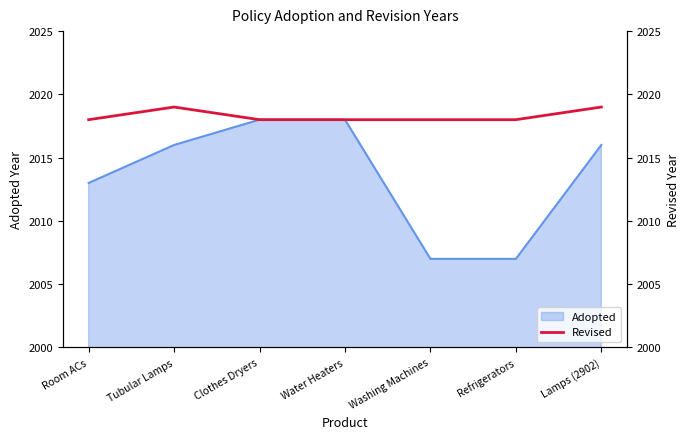

What is the label of the 7th point from the left?

Lamps (2902)